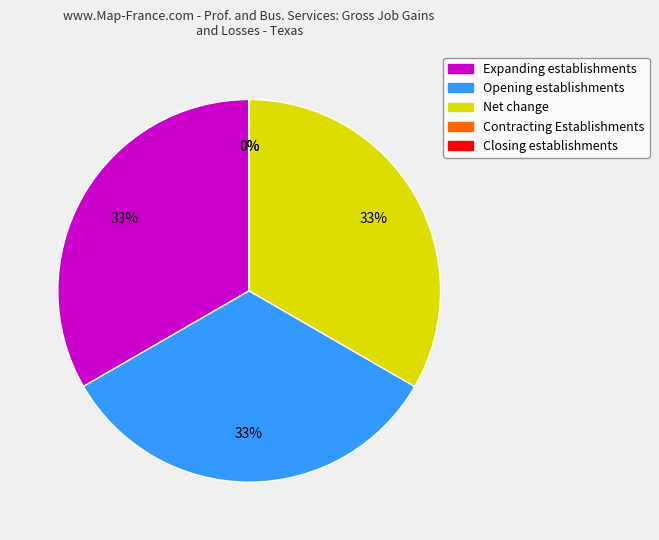

Does any single category account for the majority?

No